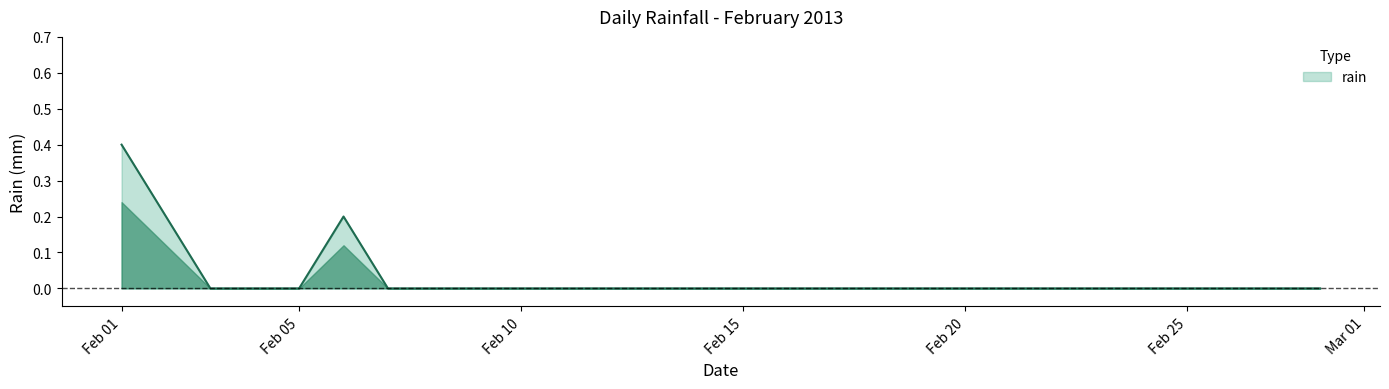

What is the difference between the maximum and minimum values?

0.4